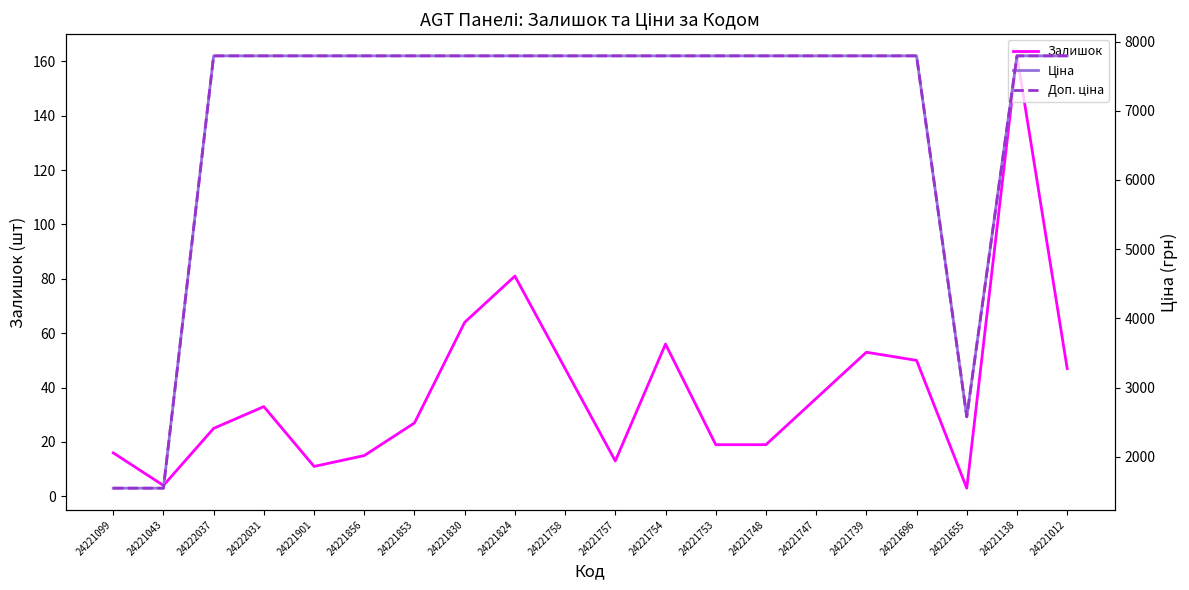

Reading left to right, what are all the values shown in this chart?

Залишок: 16.0	4.0	25.0	33.0	11.0	15.0	27.0	64.0	81.0	47.0	13.0	56.0	19.0	19.0	36.0	53.0	50.0	3.0	162.0	47.0
Ціна: 1547.7	1547.7	7792.9	7792.9	7792.9	7792.9	7792.9	7792.9	7792.9	7792.9	7792.9	7792.9	7792.9	7792.9	7792.9	7792.9	7792.9	2578.7	7792.9	7792.9
Доп. ціна: 1548.0	1548.0	7792.9	7792.9	7792.9	7792.9	7792.9	7792.9	7792.9	7792.9	7792.9	7792.9	7792.9	7792.9	7792.9	7792.9	7792.9	2579.0	7792.9	7792.9